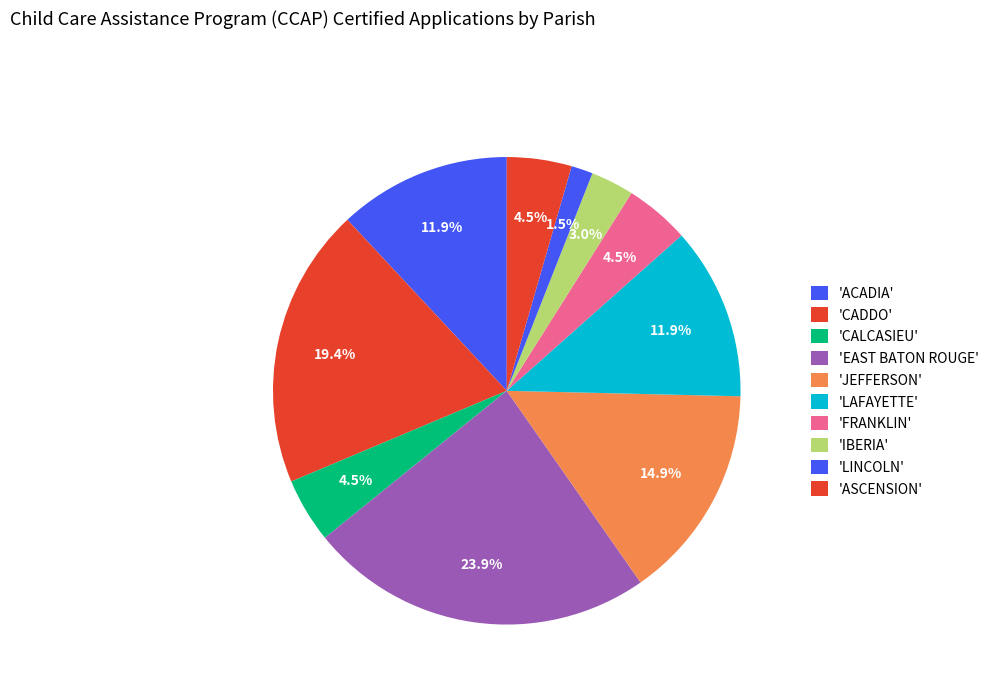

How many slices are in this pie chart?

10